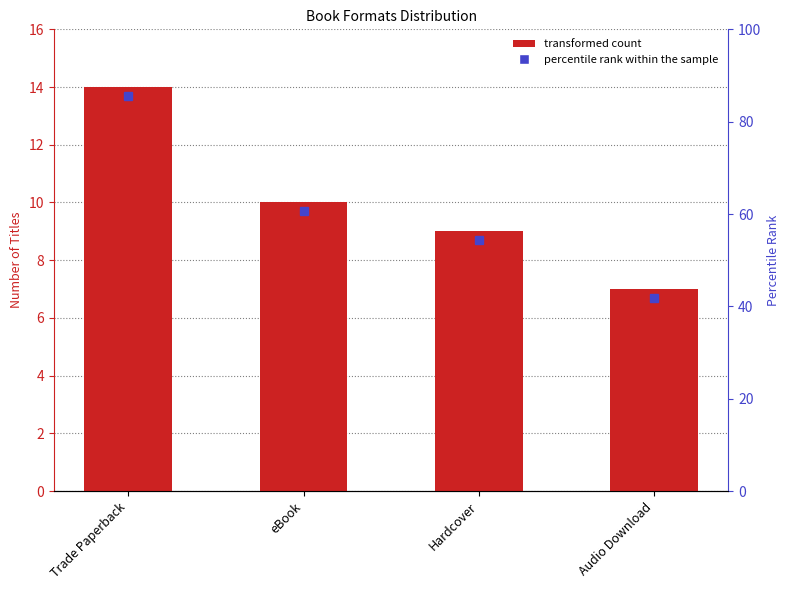

How many categories are shown in the chart?

4